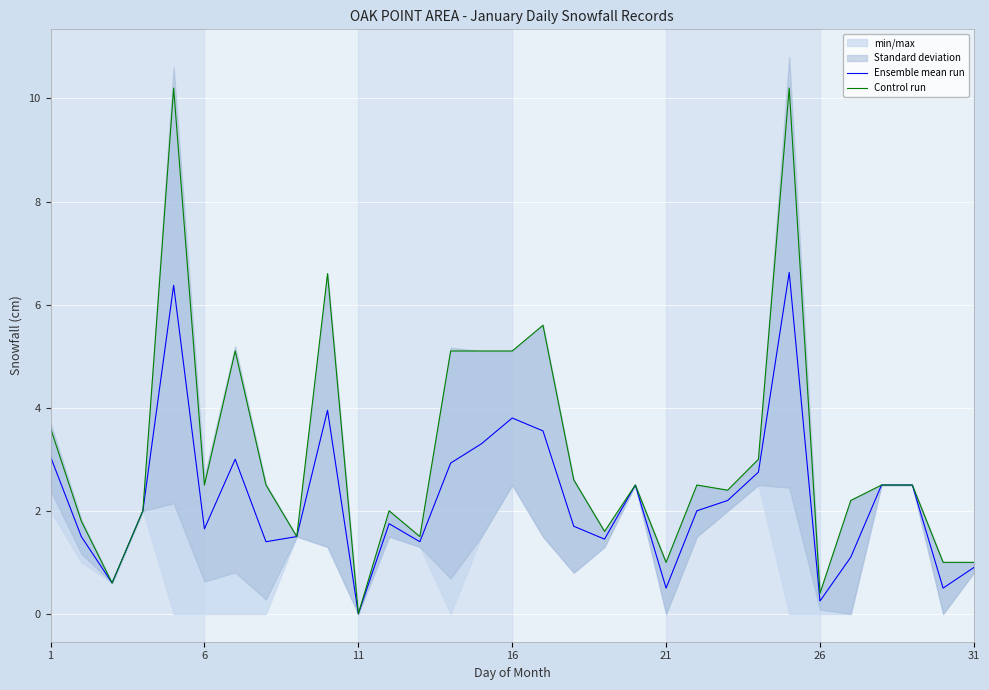

Which series has the largest total across all categories?

Control run